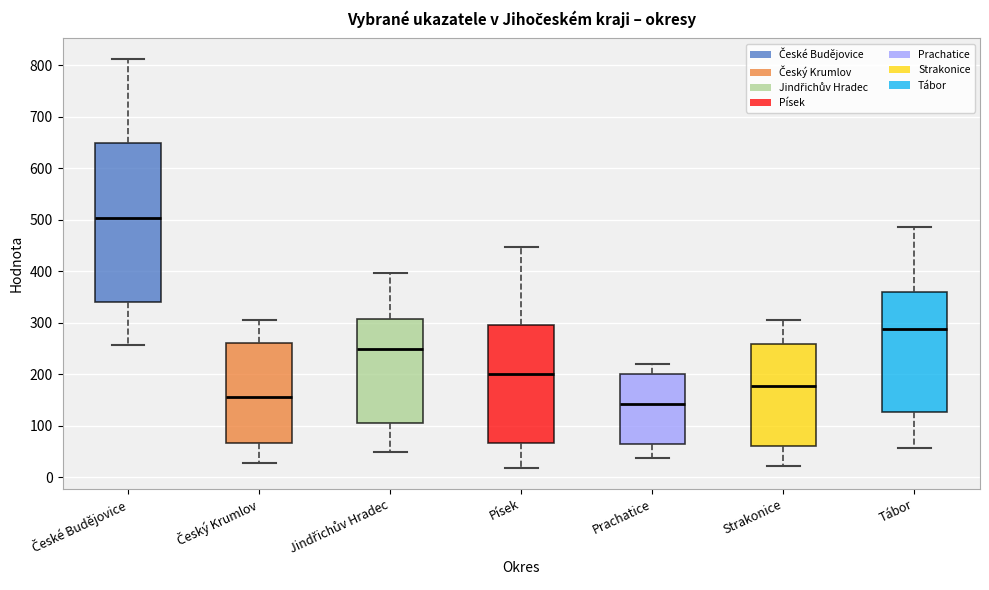

Reading left to right, transcribe this box plot: for each box, give where its median line is, the range the box spans, and where its two whiskers end, as read against the y-axis. The values are not printed on the chart, so give them approximately, as read against the axis.

České Budějovice: median 500, box 340 to 650, whiskers 260 to 810
Český Krumlov: median 160, box 70 to 260, whiskers 30 to 310
Jindřichův Hradec: median 250, box 110 to 310, whiskers 50 to 400
Písek: median 200, box 70 to 300, whiskers 20 to 450
Prachatice: median 140, box 60 to 200, whiskers 40 to 220
Strakonice: median 180, box 60 to 260, whiskers 20 to 310
Tábor: median 290, box 130 to 360, whiskers 60 to 490